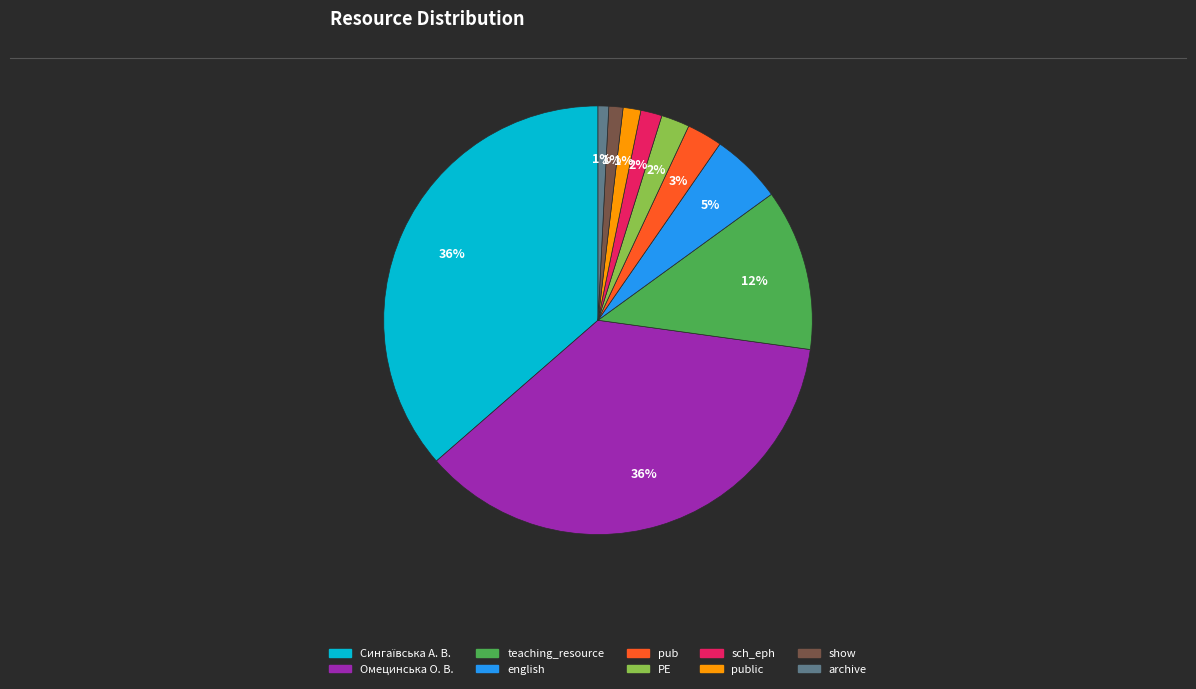

Is there a majority slice in this chart?

No